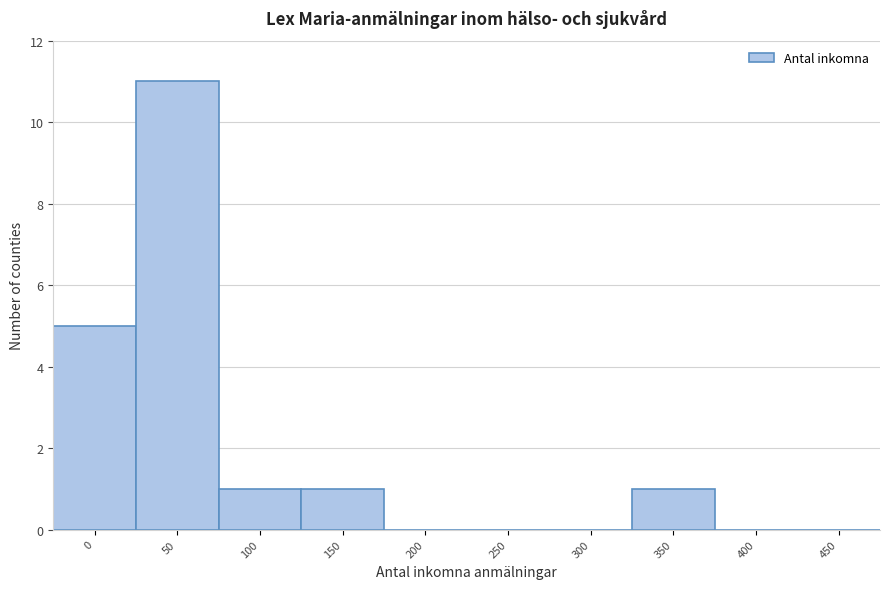

Reading left to right, transcribe all the data shown in this chart.

0=5	50=11	100=1	150=1	200=0	250=0	300=0	350=1	400=0	450=0